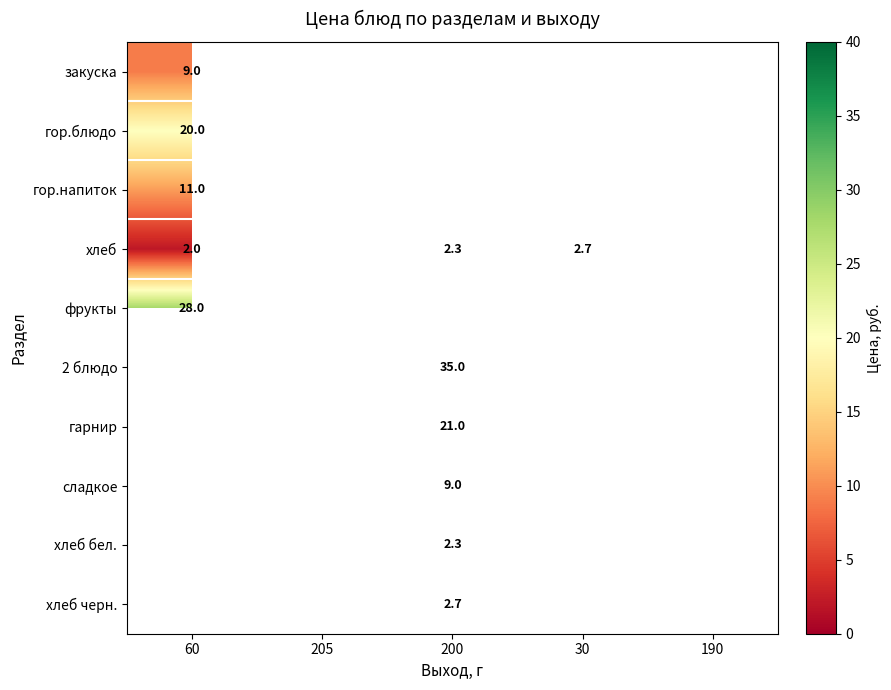

True or false: закуска has a value of 9.0 at 60.

True